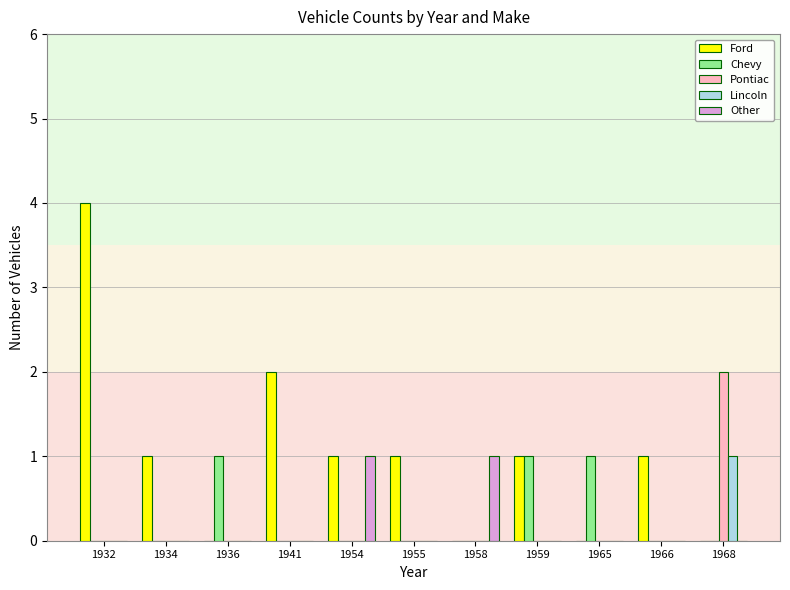

Which series changed the most between 1936 and 1959?

Ford